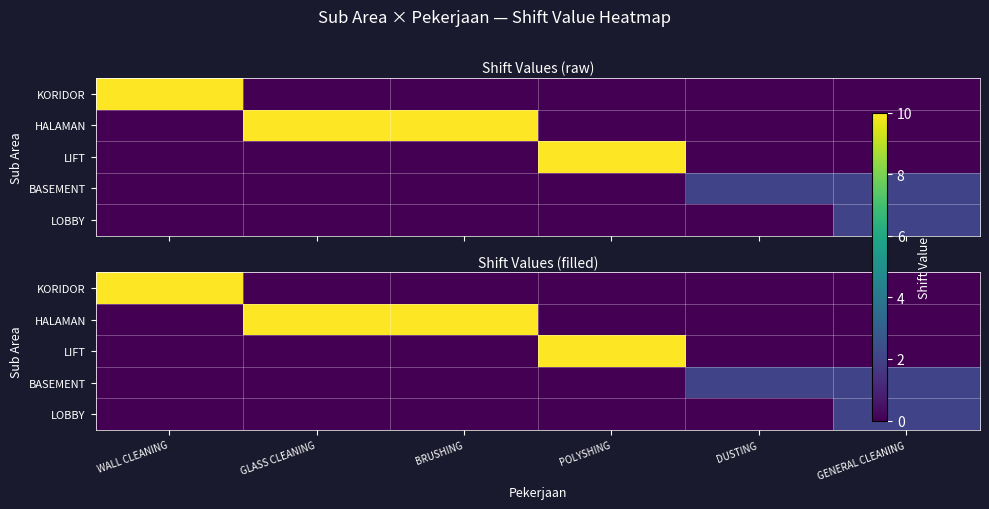

How many values in the BASEMENT series exceed 0?

2